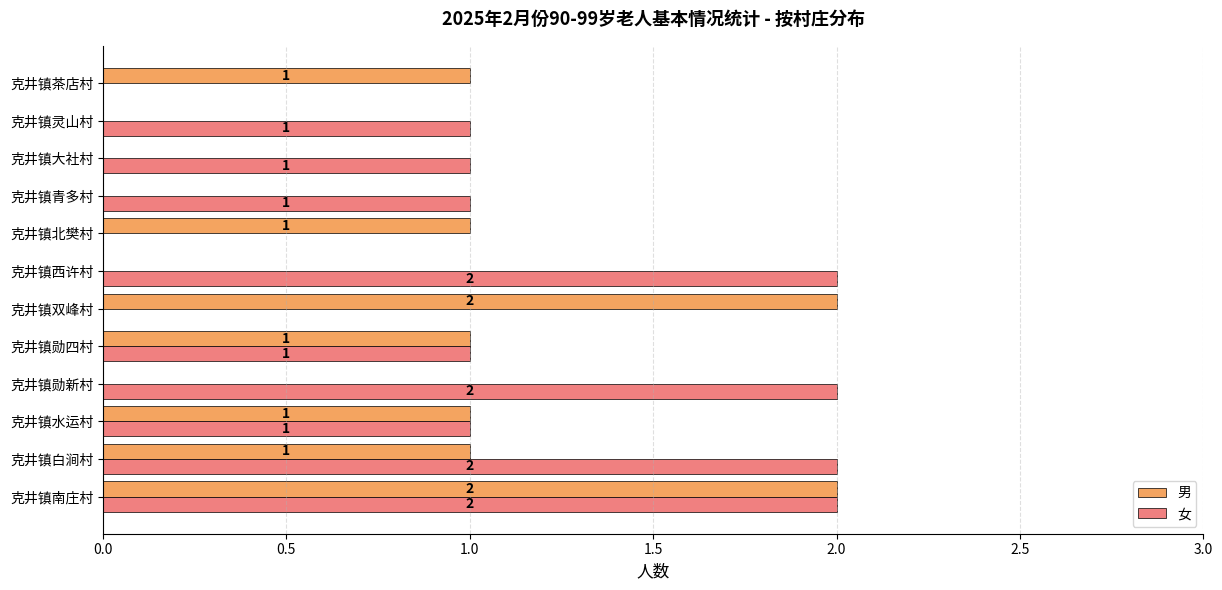

Is the value of 男 at 克井镇大社村 greater than the value of 女 at 克井镇勋四村?

No